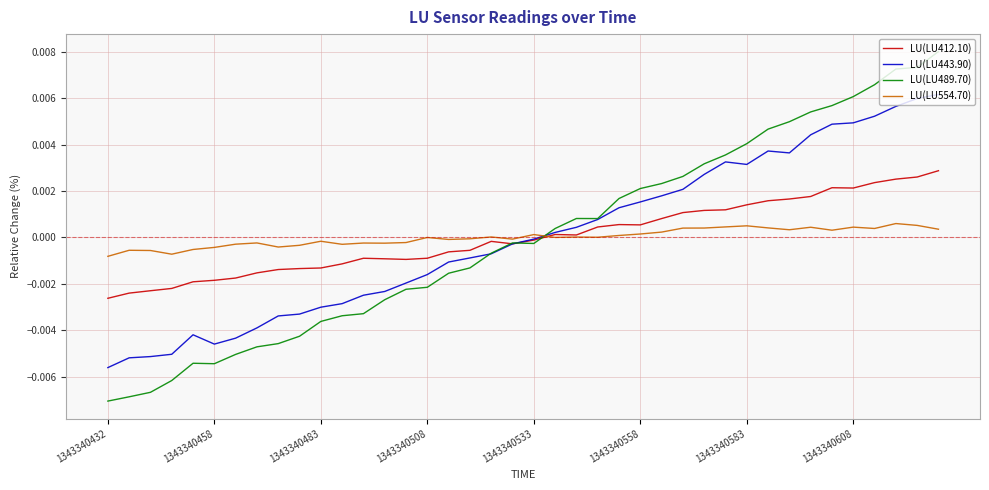

Does the chart display data point markers on the line(s)?

No